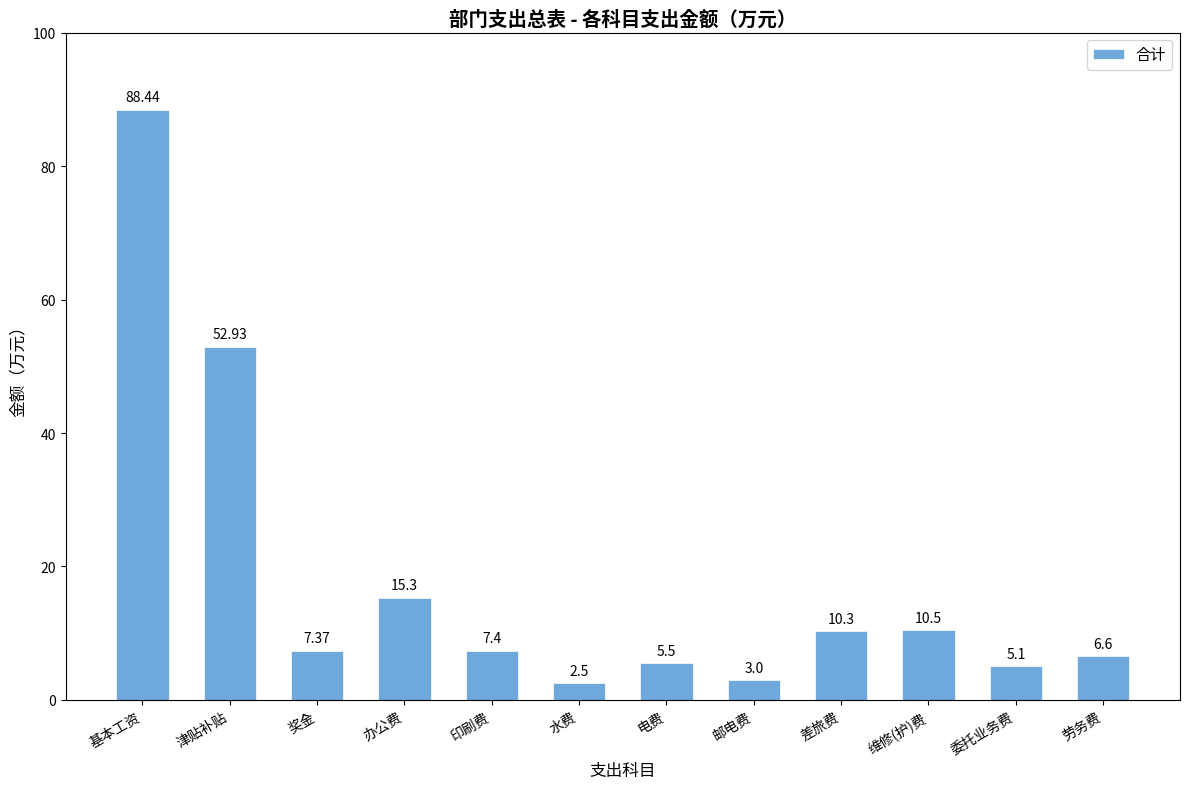

What value does the data have at 基本工资?

88.4